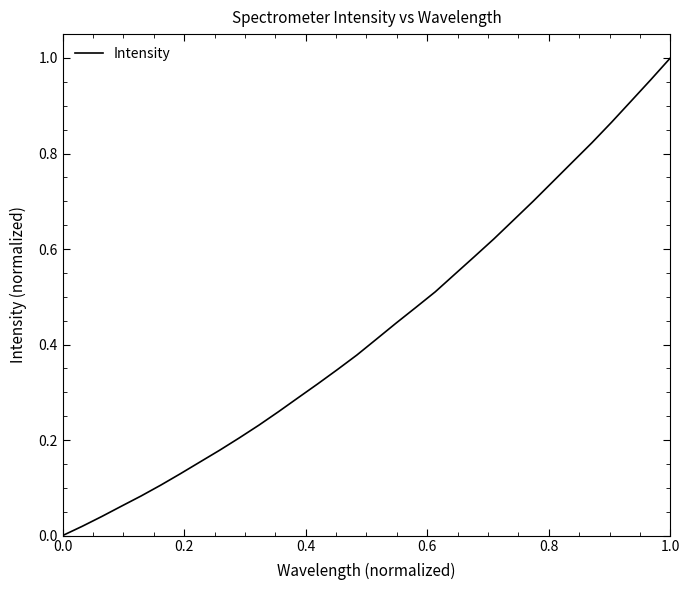

Reading left to right, extract all data points from this chart.

0.0	0.0	0.0	0.1	0.1	0.1	0.1	0.2	0.2	0.2	0.2	0.3	0.3	0.3	0.3	0.4	0.4	0.4	0.5	0.5	0.5	0.6	0.6	0.7	0.7	0.7	0.8	0.8	0.9	0.9	1.0	1.0